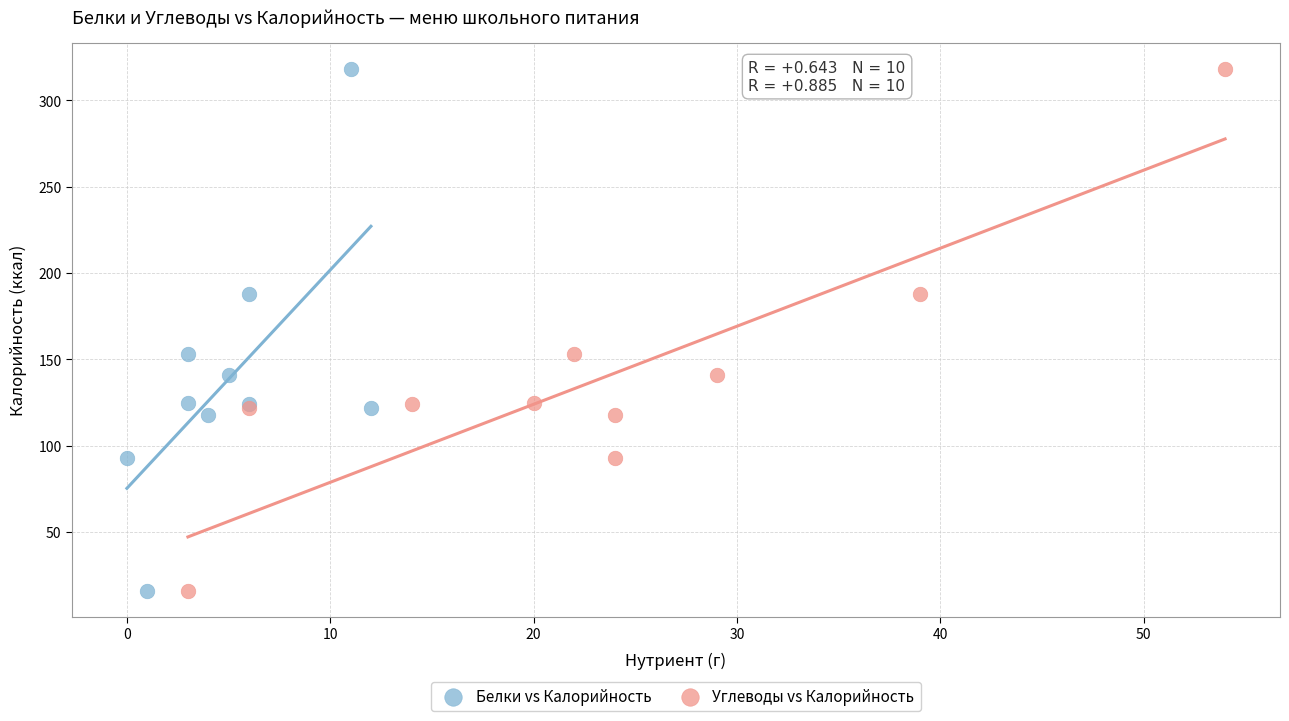

What are all the series names shown in the legend?

Белки vs Калорийность, Углеводы vs Калорийность